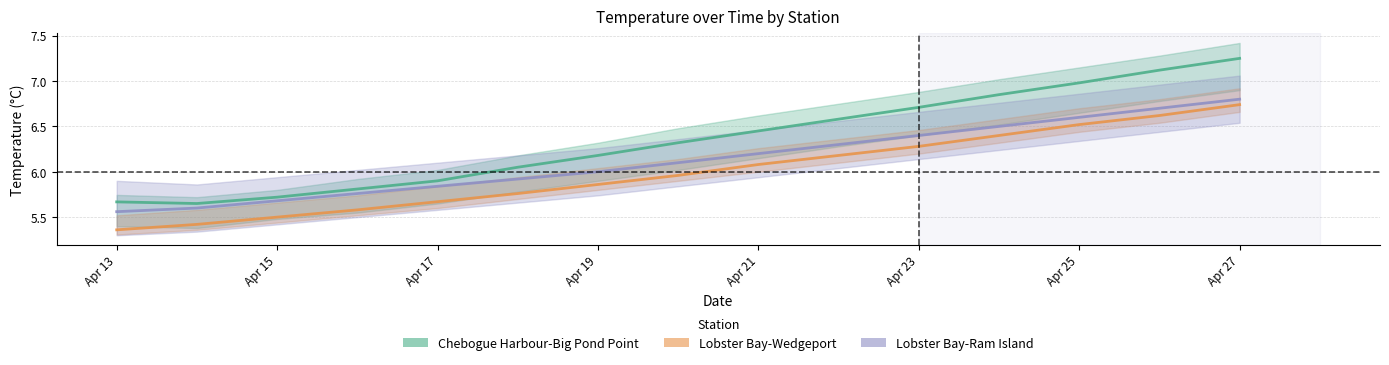

At which label does Lobster Bay-Wedgeport reach its peak?

Apr 27